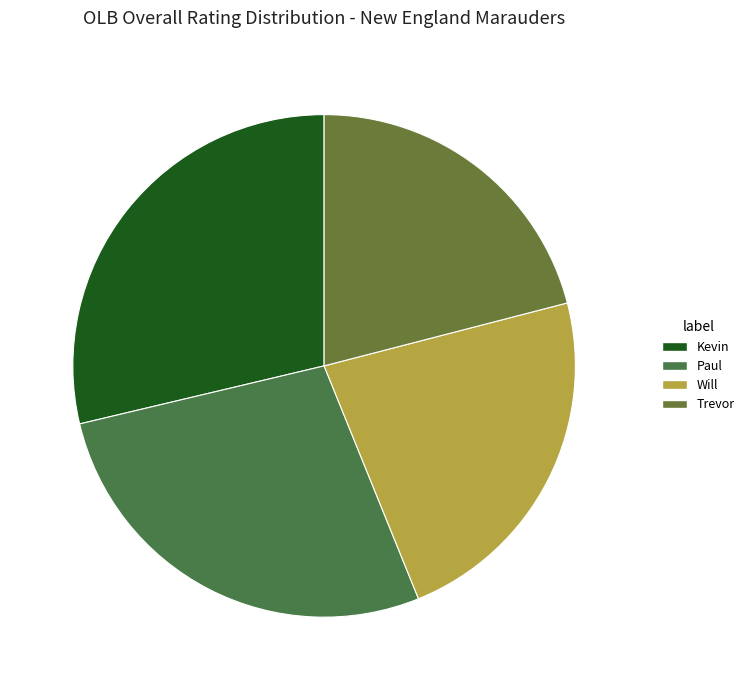

Is the sum of Kevin and Will greater than half?

Yes